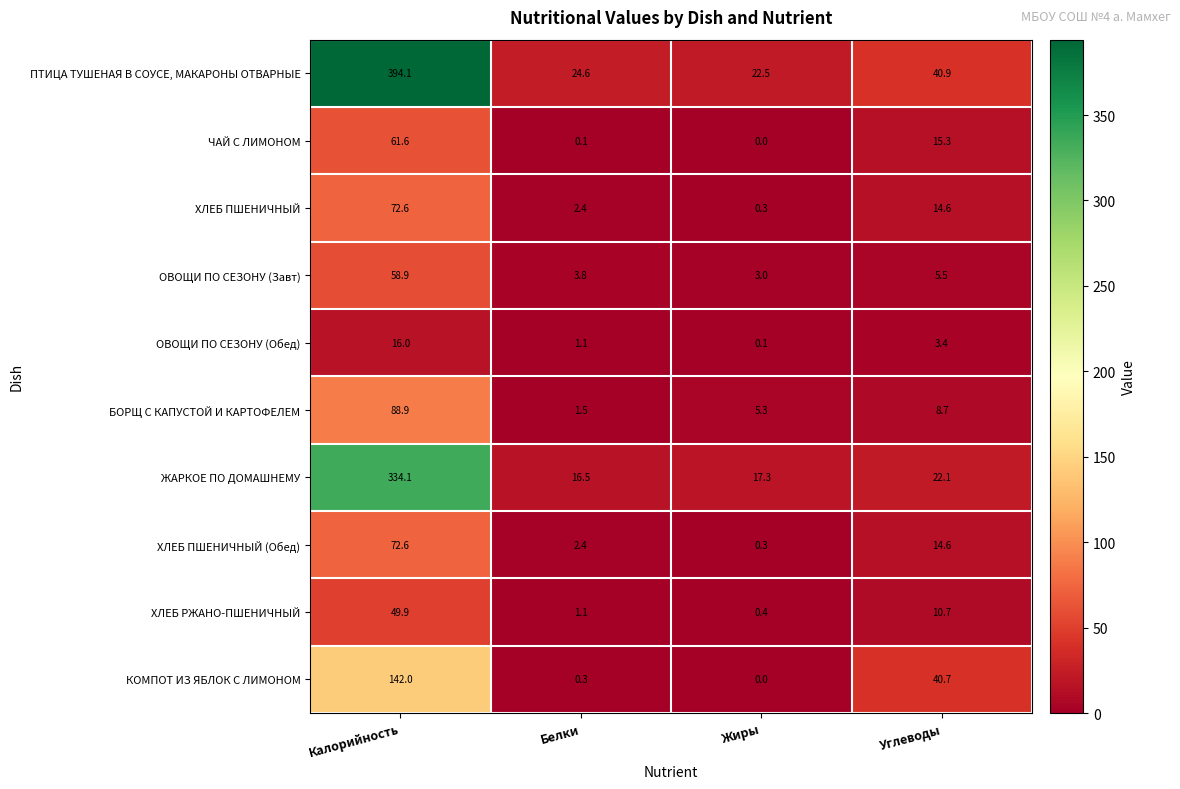

The value of ХЛЕБ ПШЕНИЧНЫЙ (Обед) at Калорийность is 38.1. True or false?

False